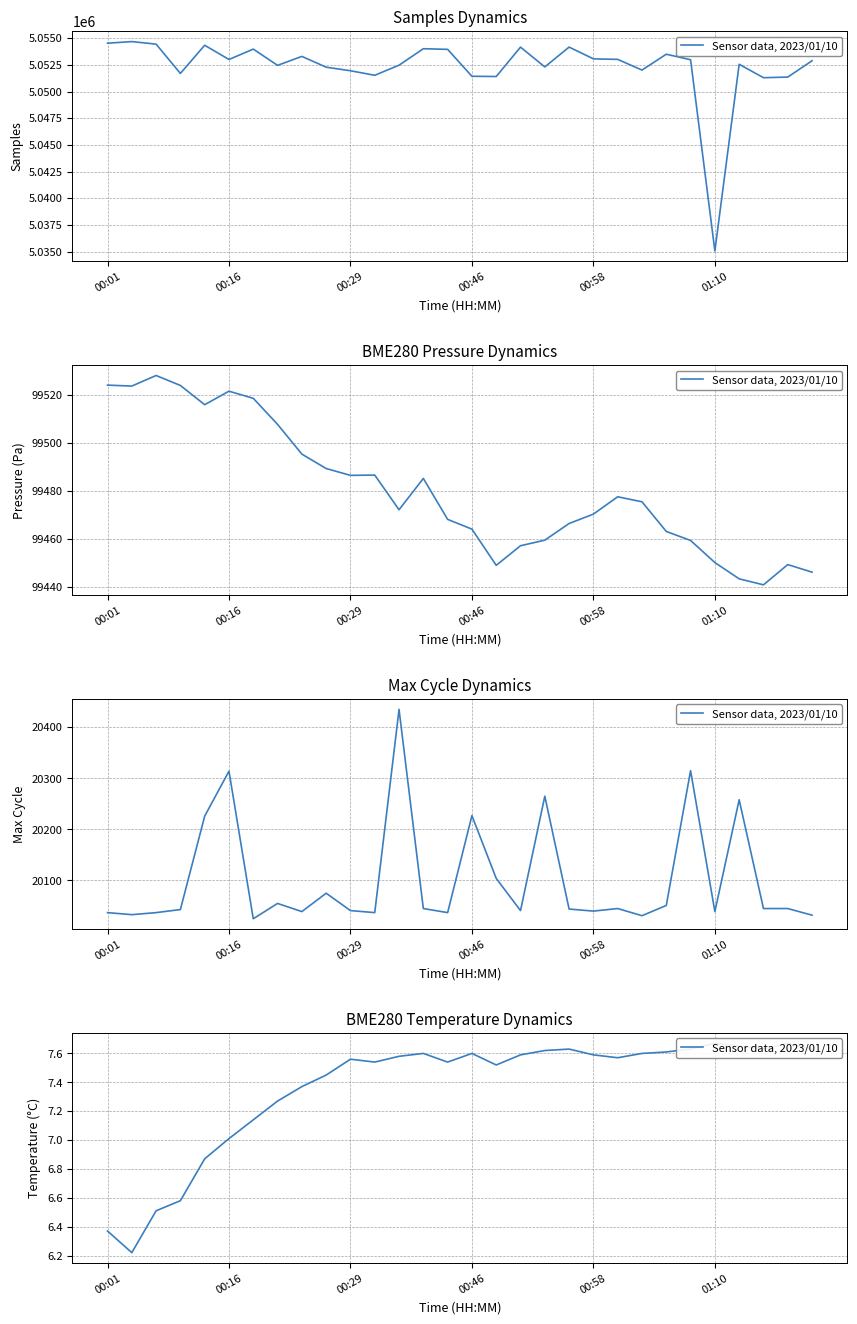

How many values are below 7?

5